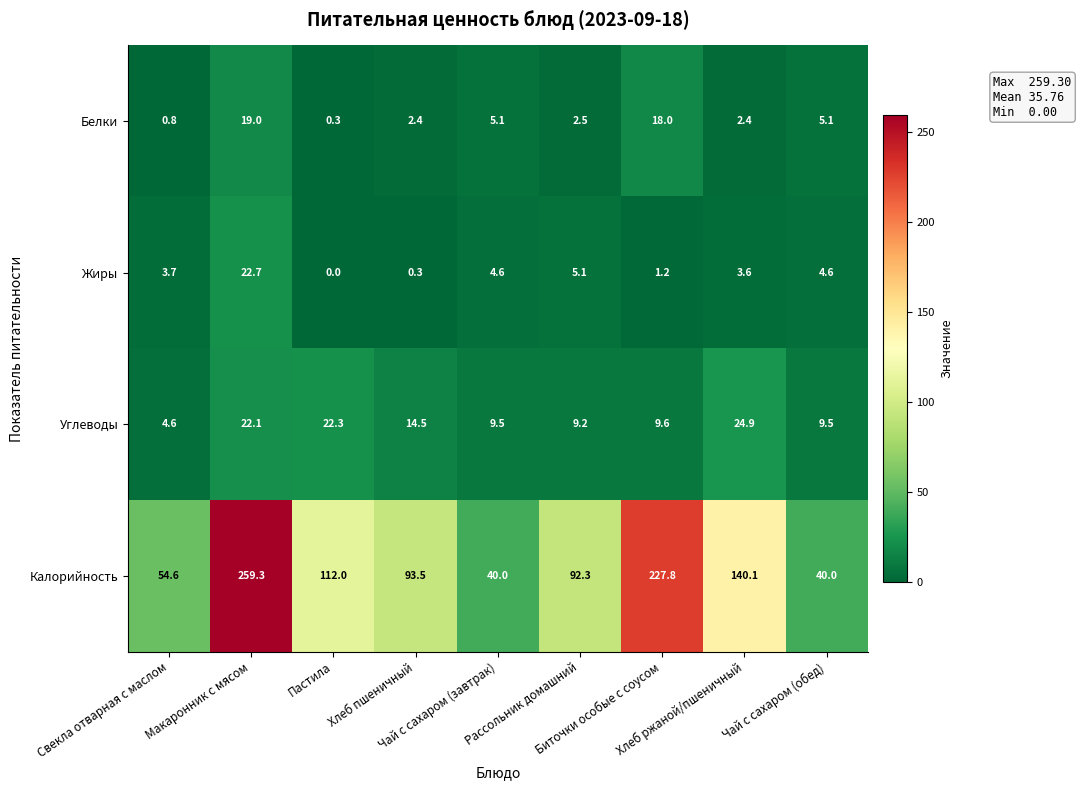

At Хлеб пшеничный, list the series in order from smallest to largest.

Жиры, Белки, Углеводы, Калорийность